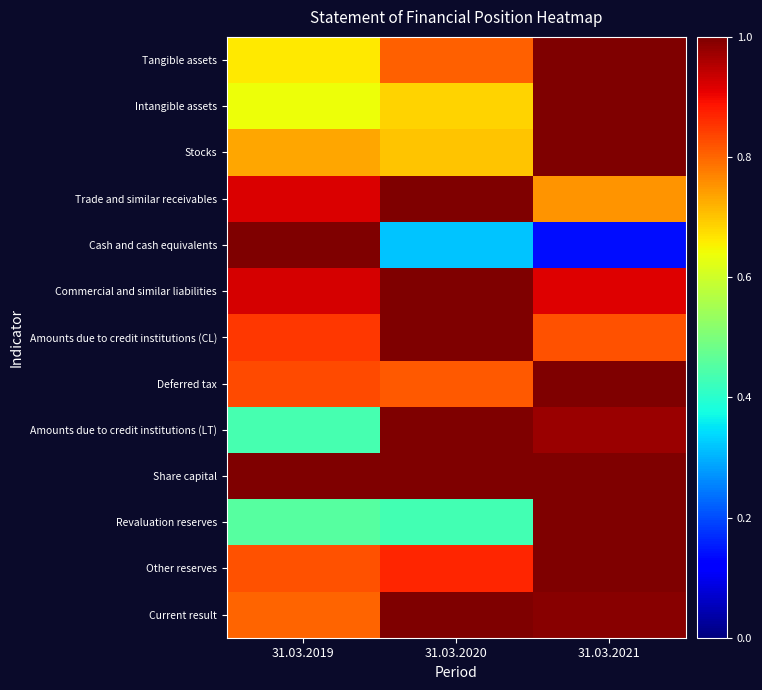

Which has a higher value, 31.03.2019 or 31.03.2021?

31.03.2021